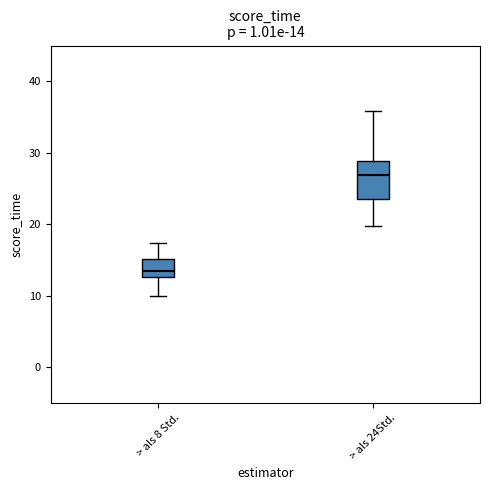

Which box is the tallest, from its lower edge to its upper edge?

> als 24Std.